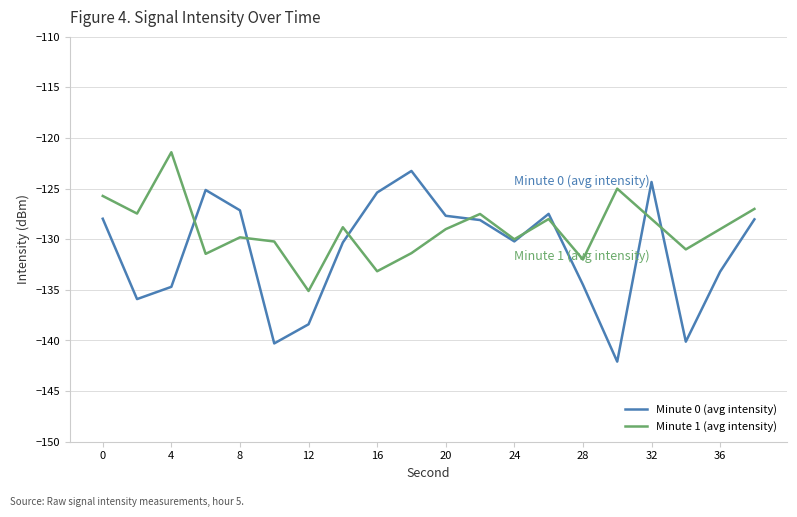

Does the chart have visible grid lines?

Yes